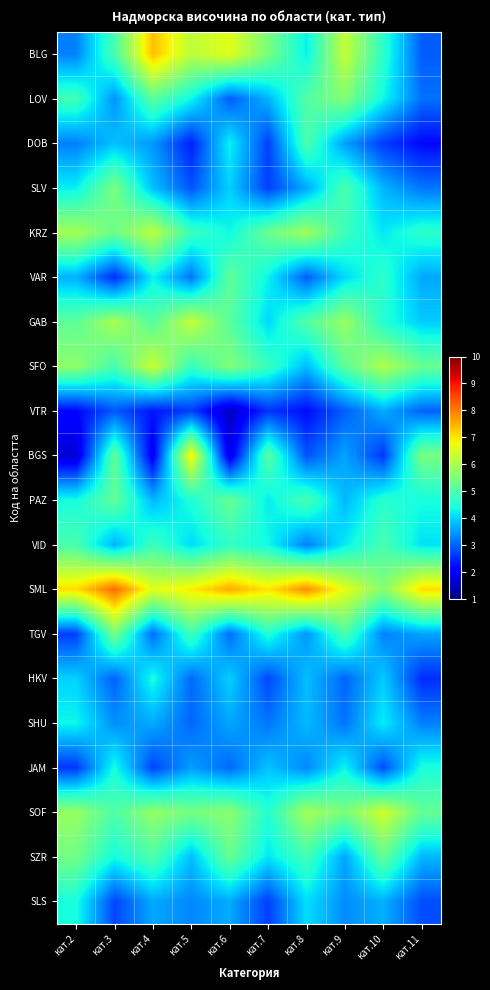

Reading left to right, what are all the values shown in this chart?

BLG: кат.2=3.3	кат.3=4.9	кат.4=7.4	кат.5=6.2	кат.6=6.6	кат.7=5.5	кат.8=4.3	кат.9=6.3	кат.10=4.6	кат.11=3.0
LOV: кат.2=4.9	кат.3=3.4	кат.4=5.1	кат.5=4.3	кат.6=2.9	кат.7=3.7	кат.8=5.1	кат.9=5.6	кат.10=4.3	кат.11=3.1
DOB: кат.2=3.3	кат.3=3.9	кат.4=3.5	кат.5=2.4	кат.6=4.3	кат.7=2.7	кат.8=5.0	кат.9=3.5	кат.10=2.7	кат.11=2.2
SLV: кат.2=4.2	кат.3=5.5	кат.4=3.8	кат.5=2.9	кат.6=4.0	кат.7=2.7	кат.8=3.6	кат.9=5.0	кат.10=3.7	кат.11=3.2
KRZ: кат.2=5.9	кат.3=5.3	кат.4=6.2	кат.5=4.8	кат.6=4.3	кат.7=5.3	кат.8=5.9	кат.9=4.8	кат.10=4.2	кат.11=4.6
VAR: кат.2=3.7	кат.3=2.5	кат.4=4.3	кат.5=3.2	кат.6=5.2	кат.7=4.3	кат.8=3.0	кат.9=4.1	кат.10=4.6	кат.11=3.6
GAB: кат.2=5.2	кат.3=6.0	кат.4=5.1	кат.5=6.3	кат.6=5.1	кат.7=4.1	кат.8=5.1	кат.9=5.8	кат.10=4.5	кат.11=3.9
SFO: кат.2=5.7	кат.3=4.9	кат.4=6.4	кат.5=4.7	кат.6=5.6	кат.7=4.8	кат.8=3.8	кат.9=5.2	кат.10=6.1	кат.11=5.3
VTR: кат.2=2.2	кат.3=2.9	кат.4=2.3	кат.5=2.7	кат.6=1.5	кат.7=2.6	кат.8=2.2	кат.9=3.0	кат.10=3.7	кат.11=3.0
BGS: кат.2=1.7	кат.3=5.2	кат.4=1.9	кат.5=6.9	кат.6=1.8	кат.7=5.1	кат.8=2.9	кат.9=3.6	кат.10=2.6	кат.11=5.5
PAZ: кат.2=4.4	кат.3=5.2	кат.4=3.8	кат.5=4.5	кат.6=5.3	кат.7=4.2	кат.8=4.9	кат.9=3.8	кат.10=4.6	кат.11=4.4
VID: кат.2=5.0	кат.3=3.7	кат.4=4.8	кат.5=4.1	кат.6=4.7	кат.7=4.4	кат.8=3.3	кат.9=4.2	кат.10=4.9	кат.11=4.1
SML: кат.2=7.1	кат.3=8.1	кат.4=6.6	кат.5=6.9	кат.6=7.5	кат.7=7.0	кат.8=7.8	кат.9=6.6	кат.10=5.6	кат.11=7.1
TGV: кат.2=2.7	кат.3=5.4	кат.4=3.1	кат.5=4.8	кат.6=3.1	кат.7=4.5	кат.8=3.5	кат.9=5.0	кат.10=3.3	кат.11=3.6
HKV: кат.2=4.0	кат.3=3.0	кат.4=4.4	кат.5=3.1	кат.6=4.0	кат.7=2.8	кат.8=3.8	кат.9=3.0	кат.10=3.9	кат.11=2.5
SHU: кат.2=4.3	кат.3=3.4	кат.4=3.6	кат.5=3.1	кат.6=3.6	кат.7=3.2	кат.8=3.8	кат.9=3.2	кат.10=4.2	кат.11=3.3
JAM: кат.2=2.6	кат.3=4.4	кат.4=2.7	кат.5=3.5	кат.6=3.1	кат.7=3.9	кат.8=3.3	кат.9=4.3	кат.10=2.8	кат.11=4.5
SOF: кат.2=5.8	кат.3=5.0	кат.4=5.8	кат.5=5.4	кат.6=5.7	кат.7=4.5	кат.8=5.9	кат.9=5.5	кат.10=6.4	кат.11=5.2
SZR: кат.2=5.4	кат.3=4.4	кат.4=5.0	кат.5=3.8	кат.6=5.3	кат.7=4.2	кат.8=4.9	кат.9=3.6	кат.10=5.2	кат.11=3.8
SLS: кат.2=4.4	кат.3=2.7	кат.4=3.6	кат.5=3.3	кат.6=3.7	кат.7=2.7	кат.8=4.1	кат.9=3.4	кат.10=3.7	кат.11=2.8